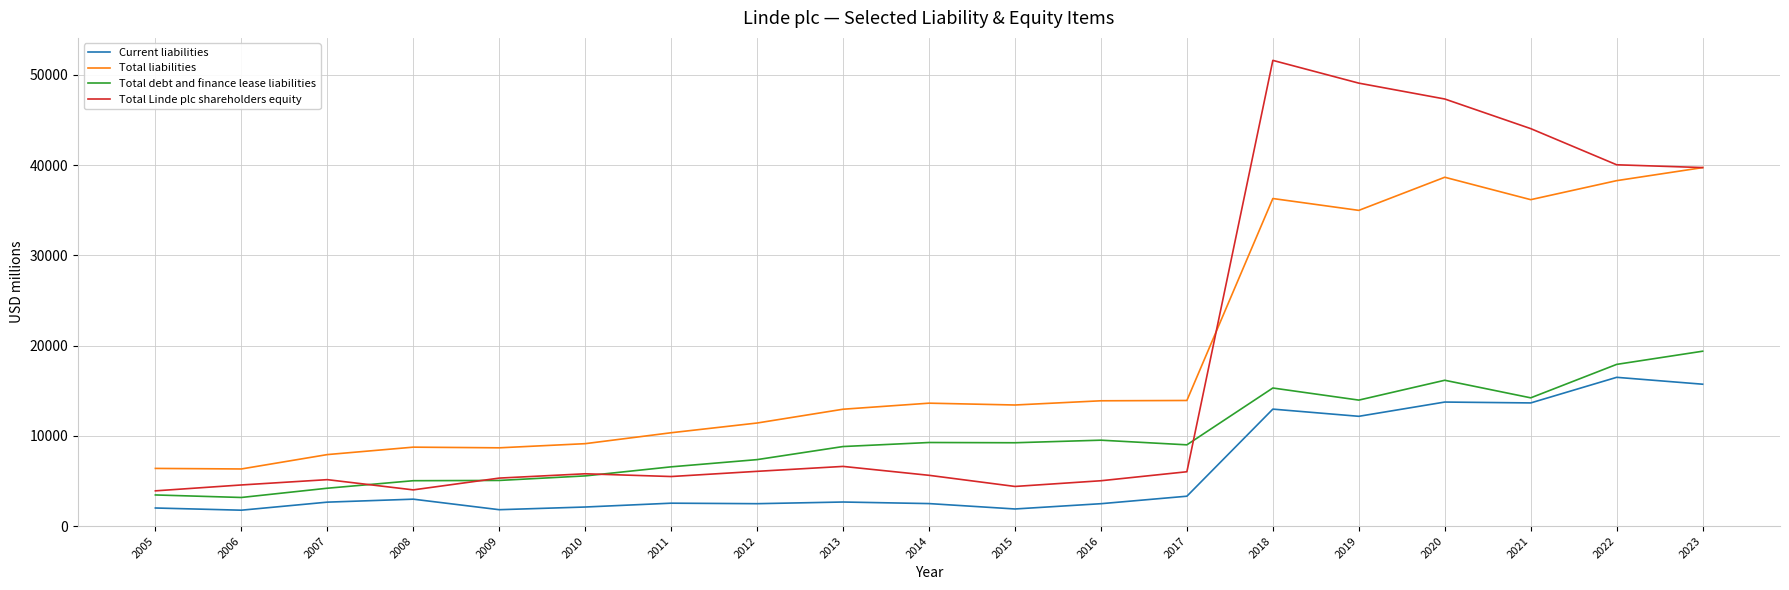

What is the difference between the second highest and minimum values in the Total Linde plc shareholders equity series?

45172